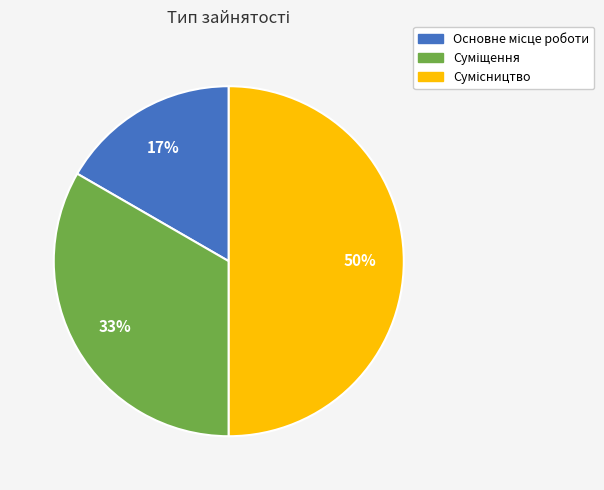

To the nearest percent, what is the difference between the largest and smallest slice percentages?

33%